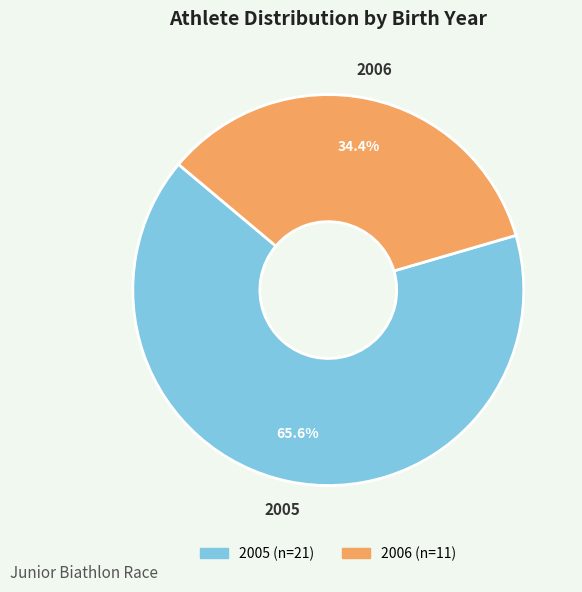

How many slices are in this pie chart?

2